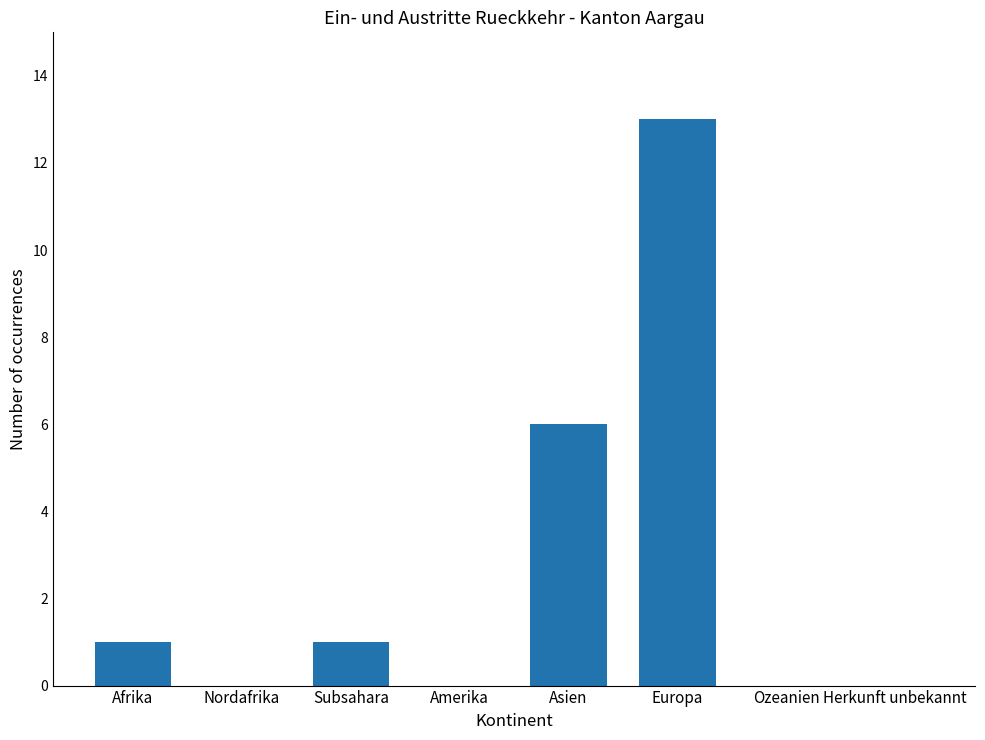

How many data points does each series have?

8